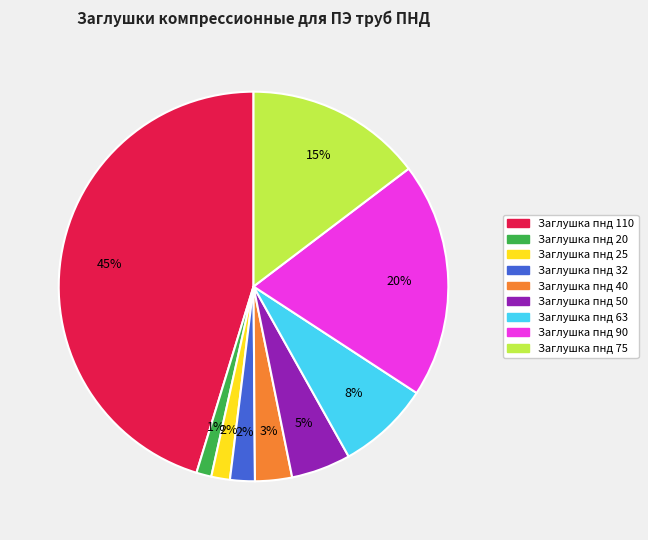

To the nearest percent, what portion does Заглушка пнд 32 represent?

2%